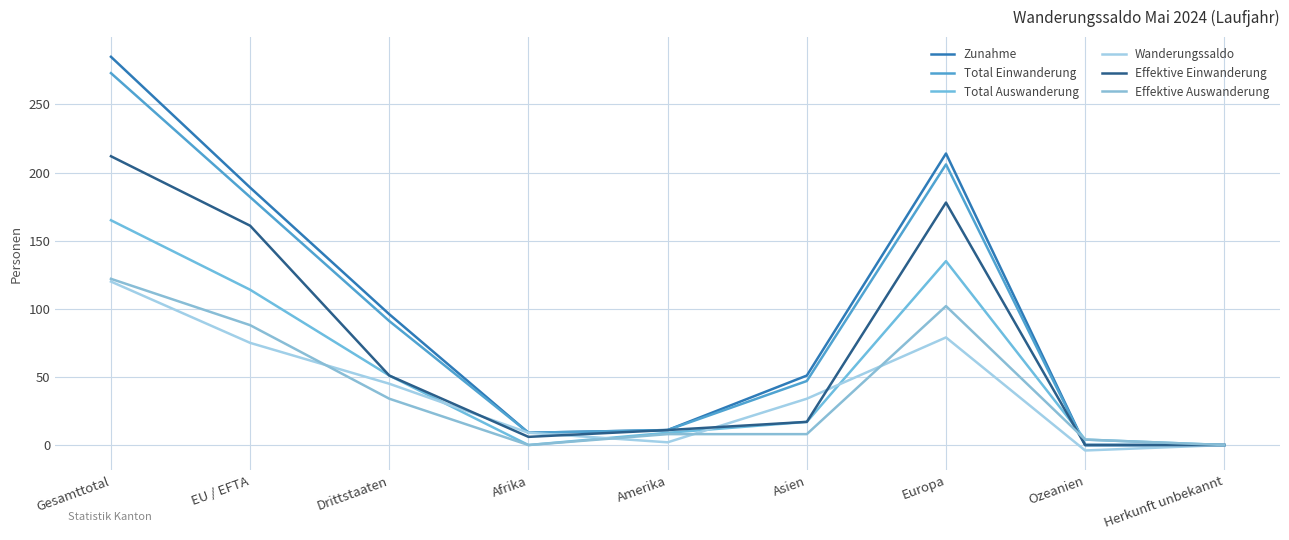

What is the difference between the maximum and minimum values in the Zunahme series?

285